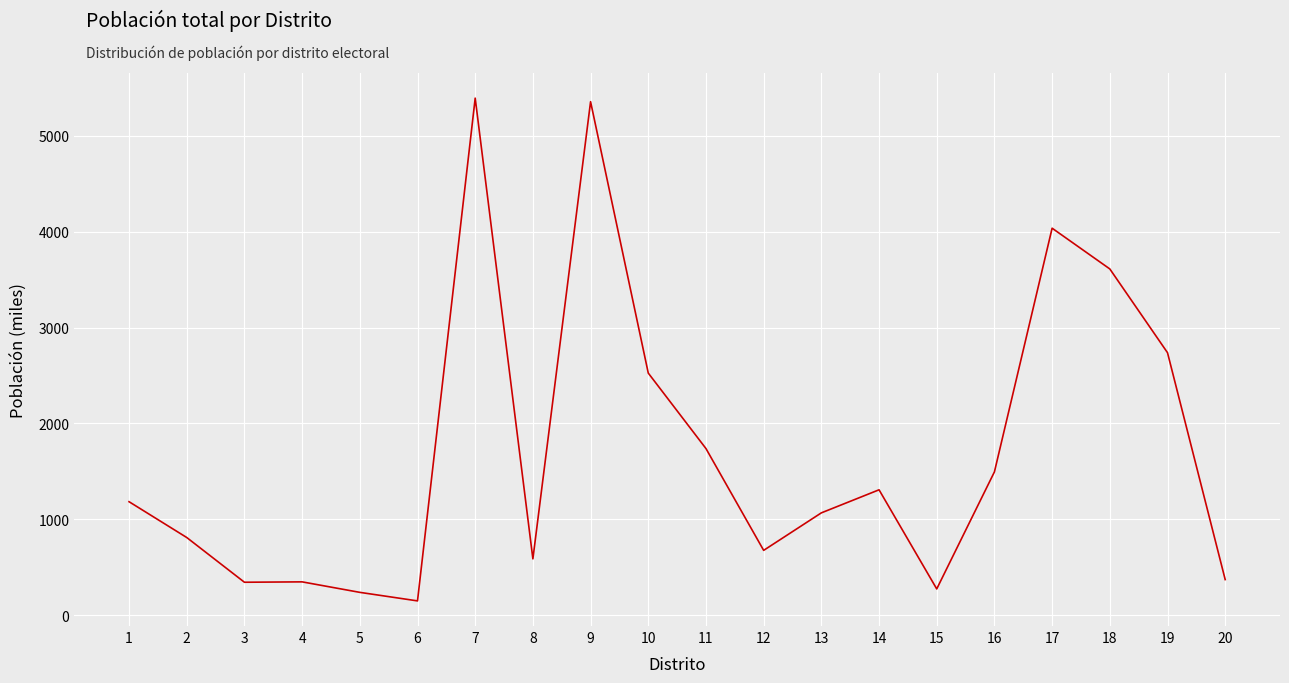

At which label does the data first exceed 1183?

1